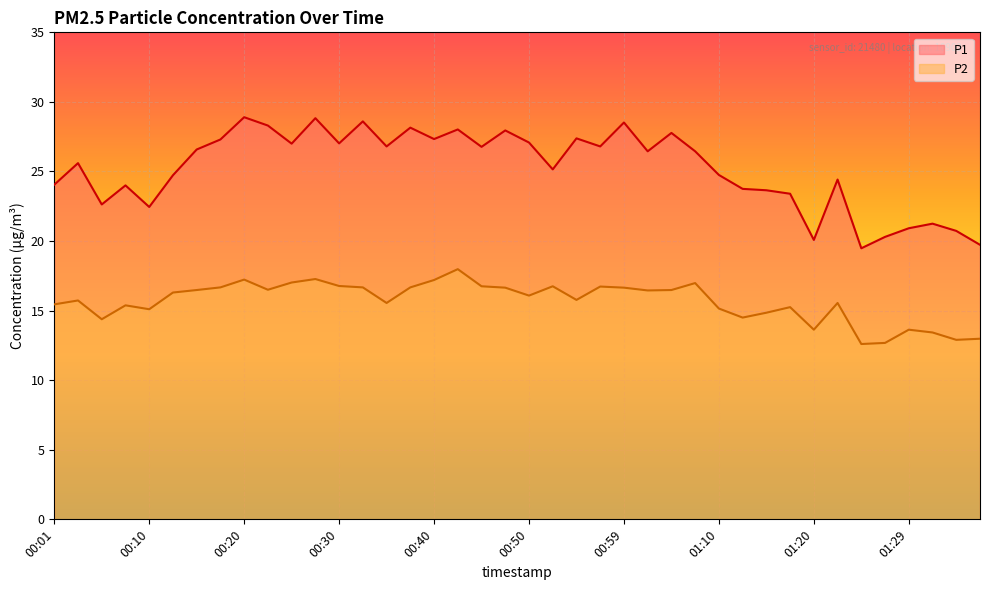

Where is the first local minimum for P1?

00:05